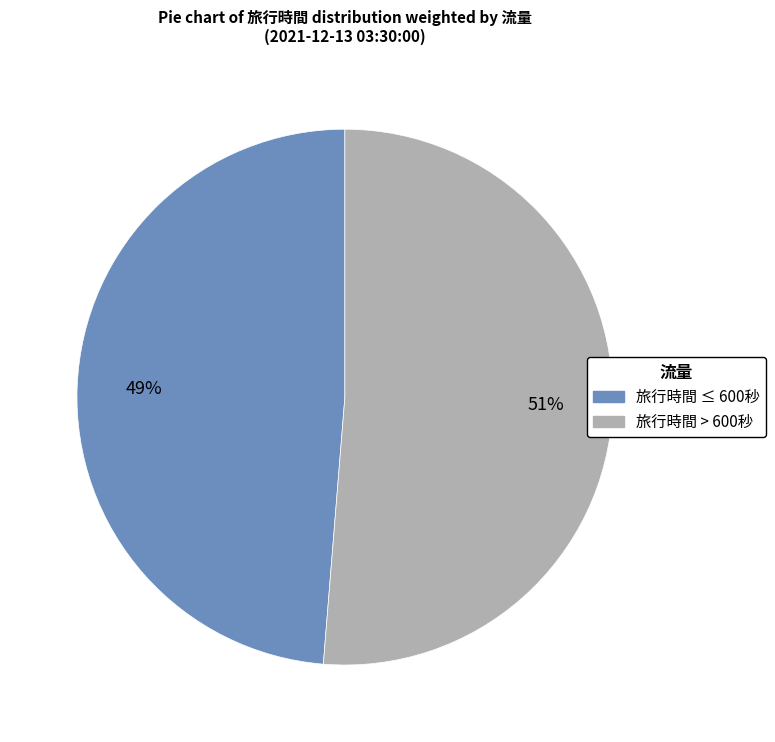

To the nearest percent, what is the average slice percentage?

50%